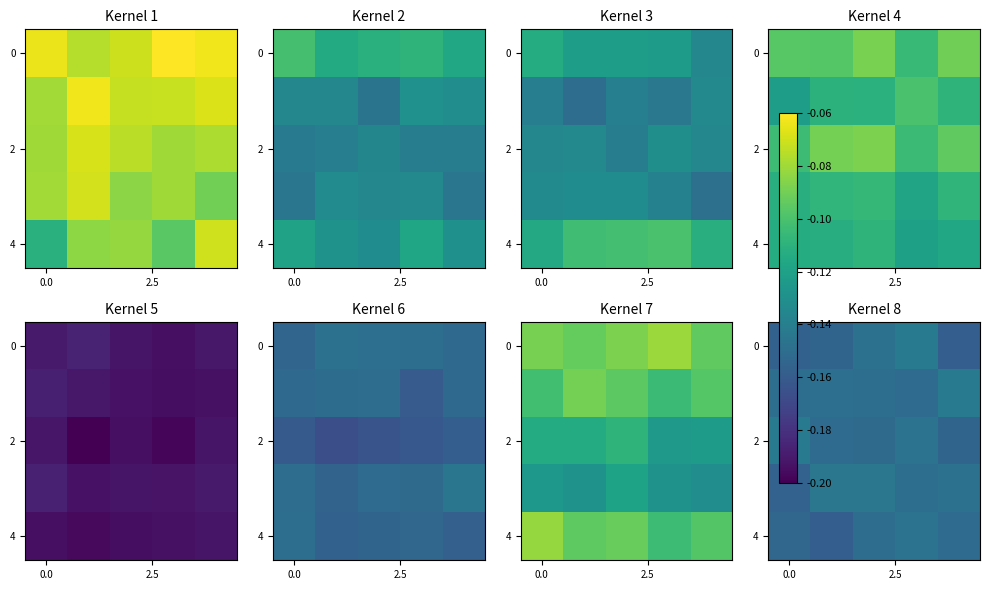

How many distinct data groups are displayed?

5